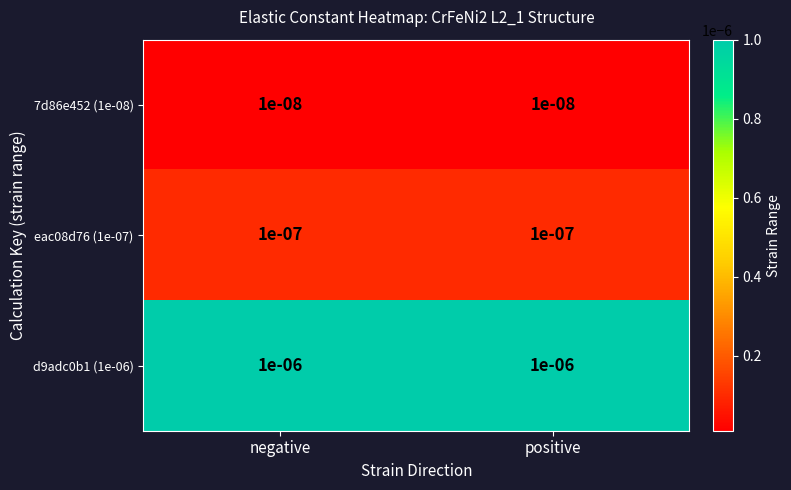

Is the value of eac08d76 (1e-07) at negative greater than the value of 7d86e452 (1e-08) at negative?

Yes